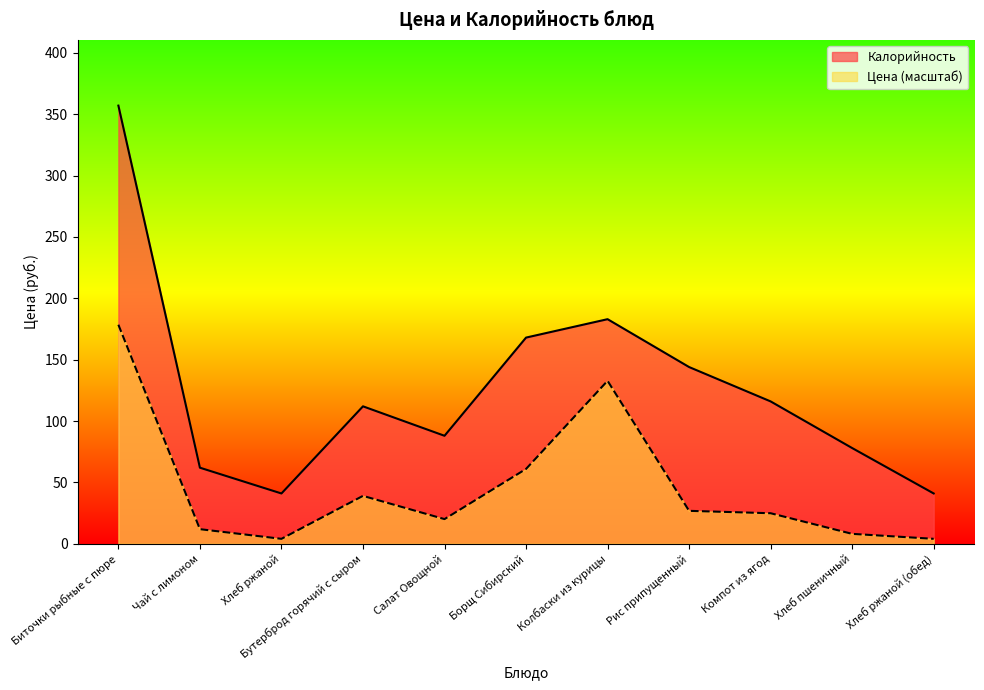

At which category does the chart reach its peak across all series?

Биточки рыбные с пюре